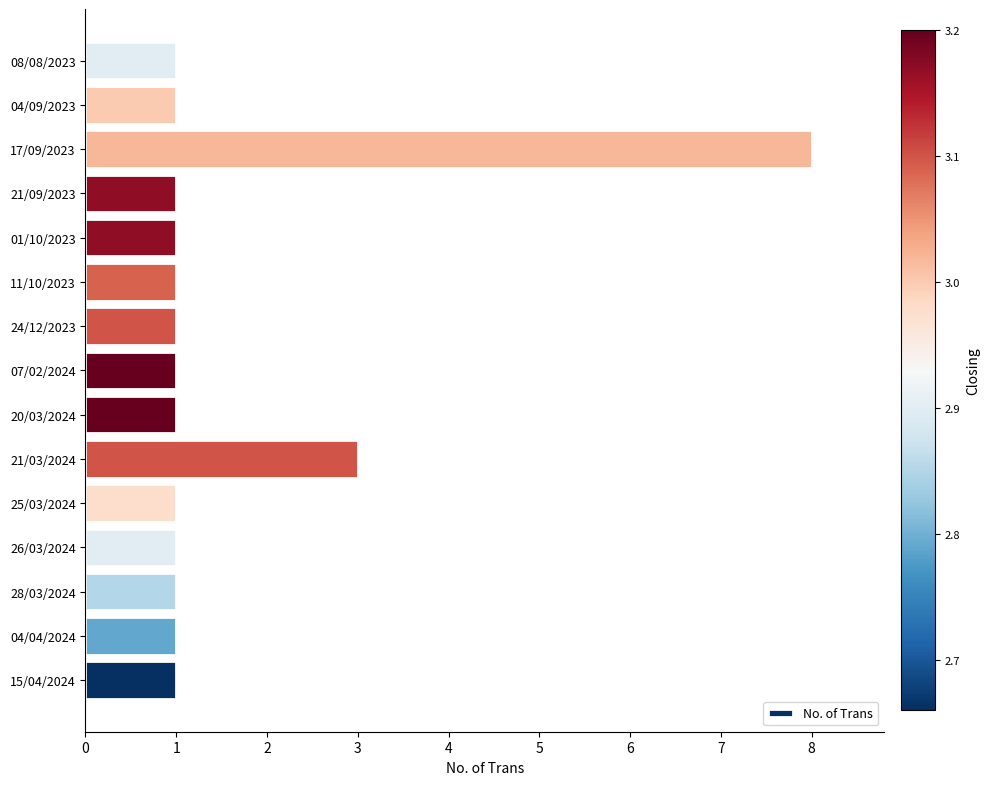

What is the sum of all values?

24